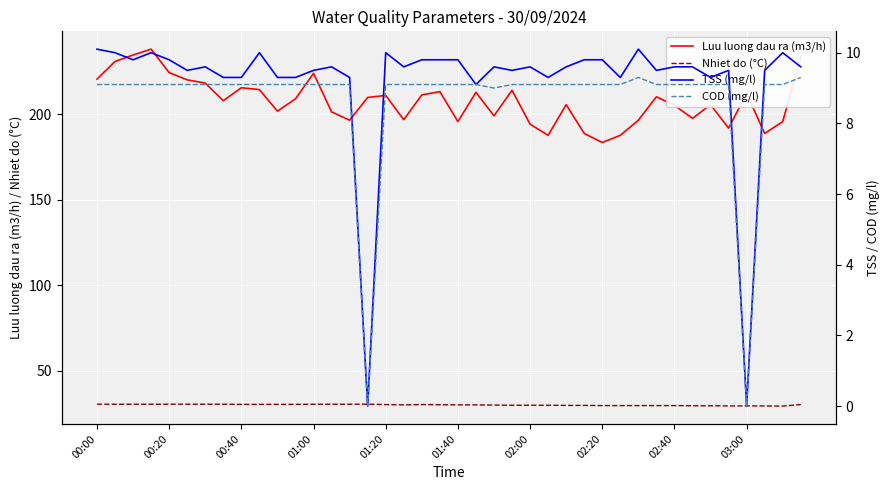

True or false: Luu luong dau ra (m3/h) and Nhiet do (°C) intersect in this chart.

False